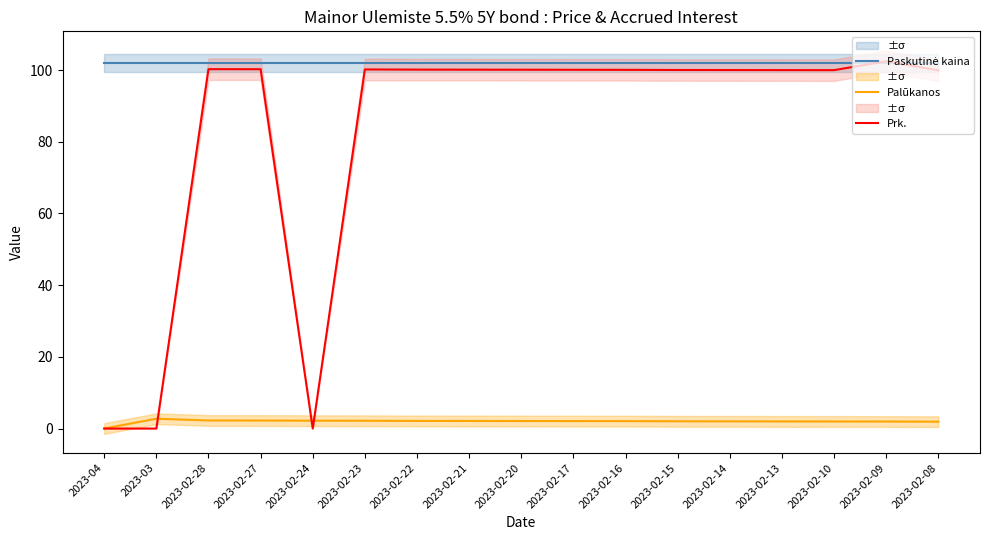

The value of Prk. at 2023-02-20 is 165.1. True or false?

False